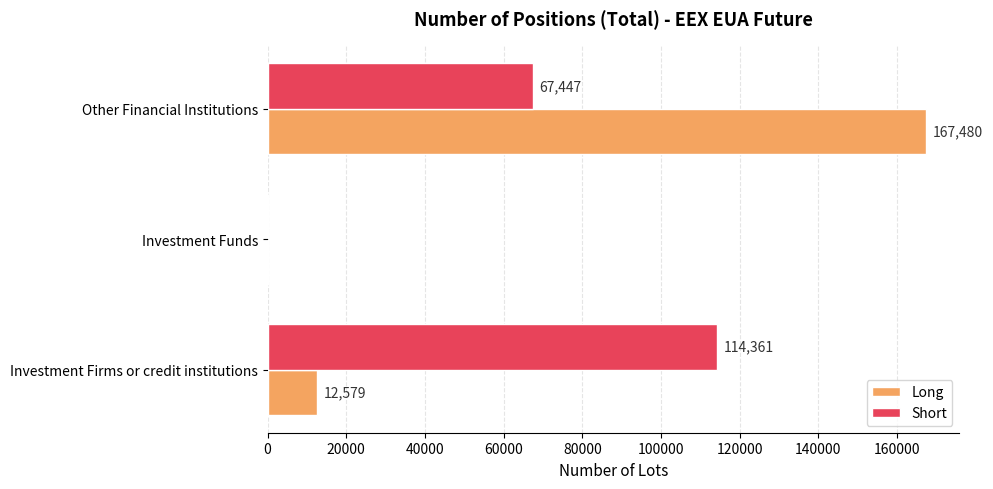

What are all the series names shown in the legend?

Long, Short